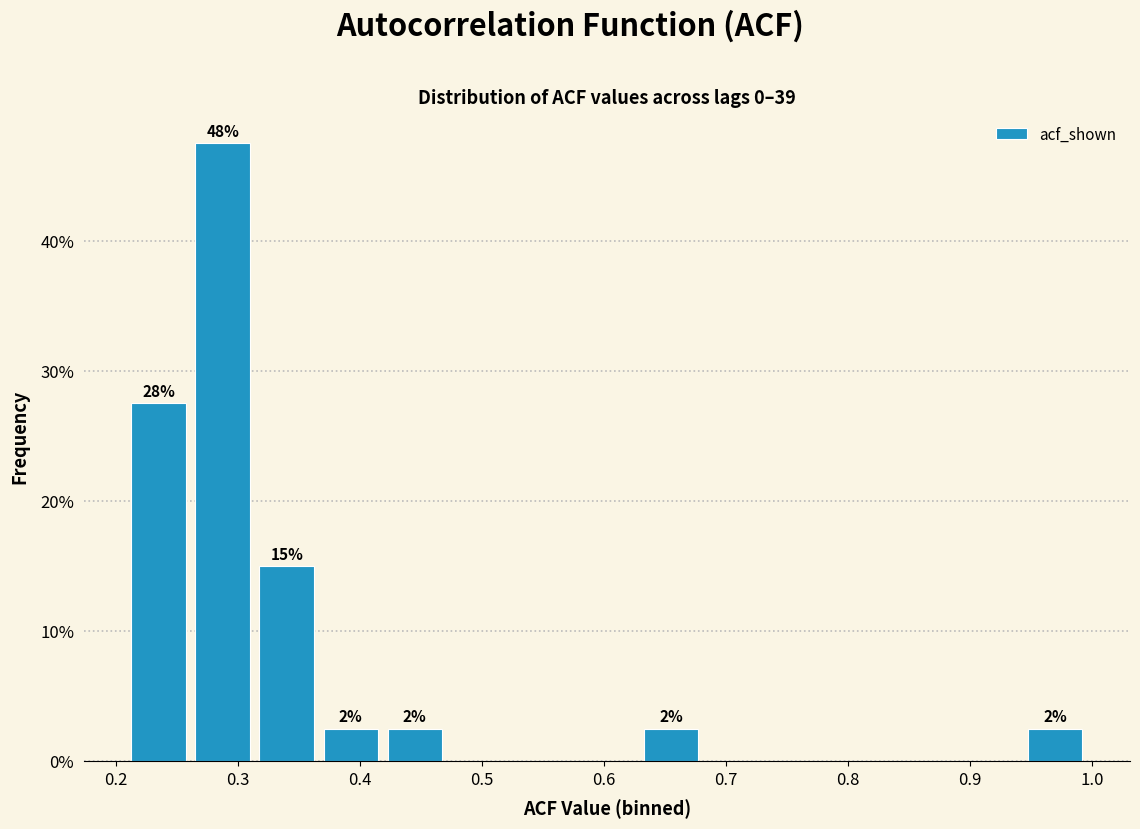

Over which range of the x-axis is the bar tallest?

0.27 to 0.32